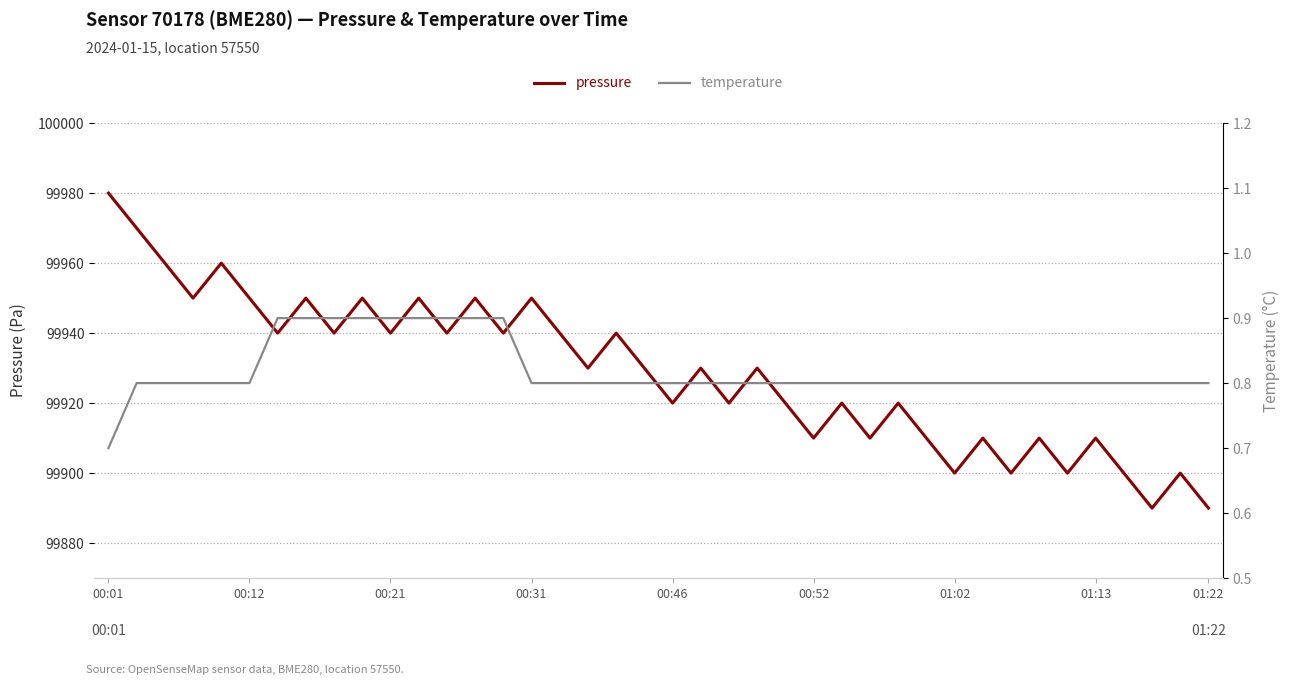

True or false: pressure and temperature cross at least once.

False